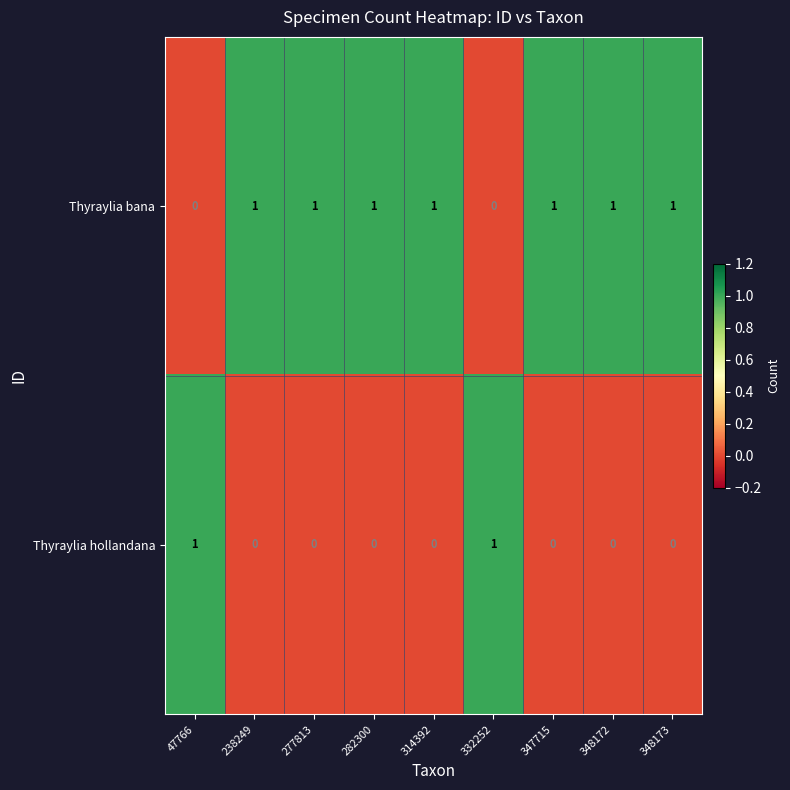

What is the sum of all Thyraylia bana values?

7